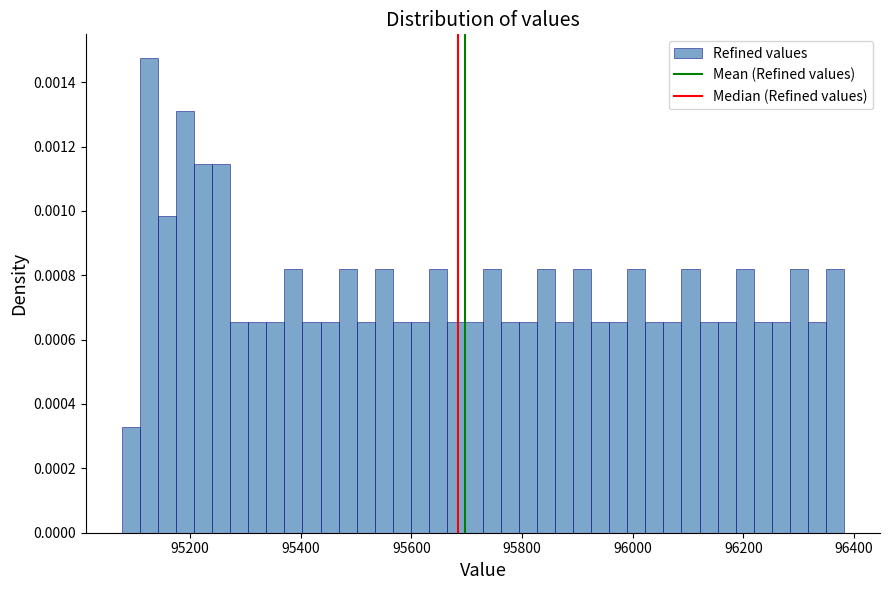

Read against the x-axis, roughly where is the centre of the tallest bar?

95120